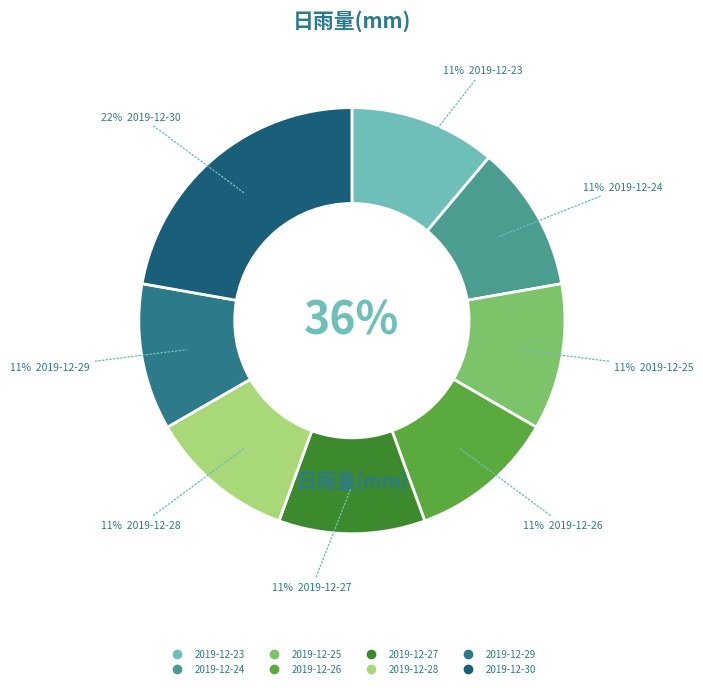

To the nearest percent, what is the average slice percentage?

12%